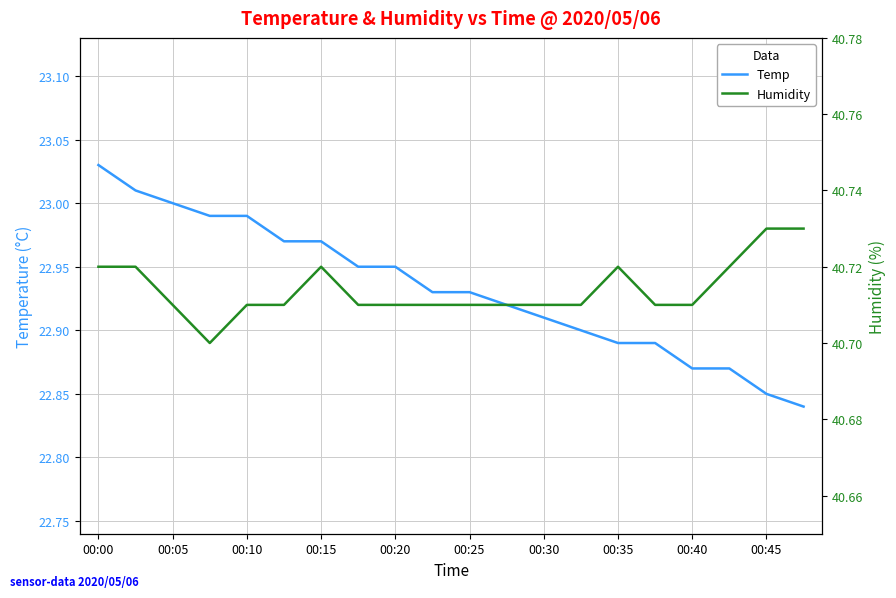

The Temp series shows 15.5 at 00:45. True or false?

False